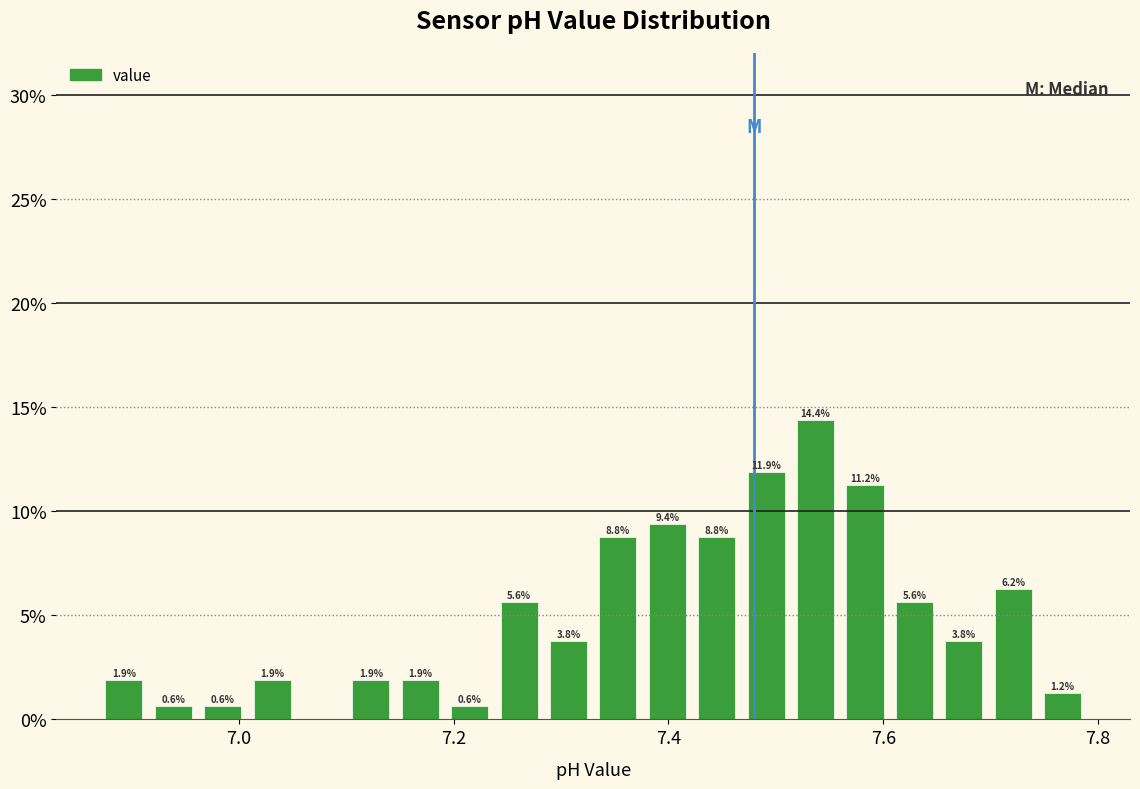

Around what value on the x-axis is the tallest bar? Give the approximate position of its centre, as read against the axis.

7.54